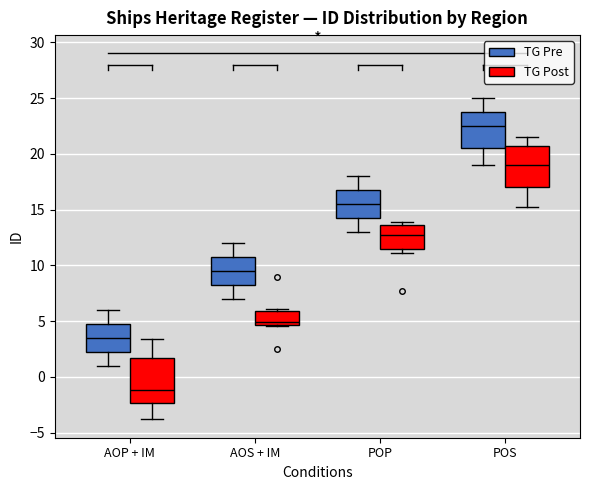

Where is the upper edge of the box for AOS + IM (TG Post) on the y-axis? The values are not printed on the chart, so give them approximately, as read against the axis.

6.0